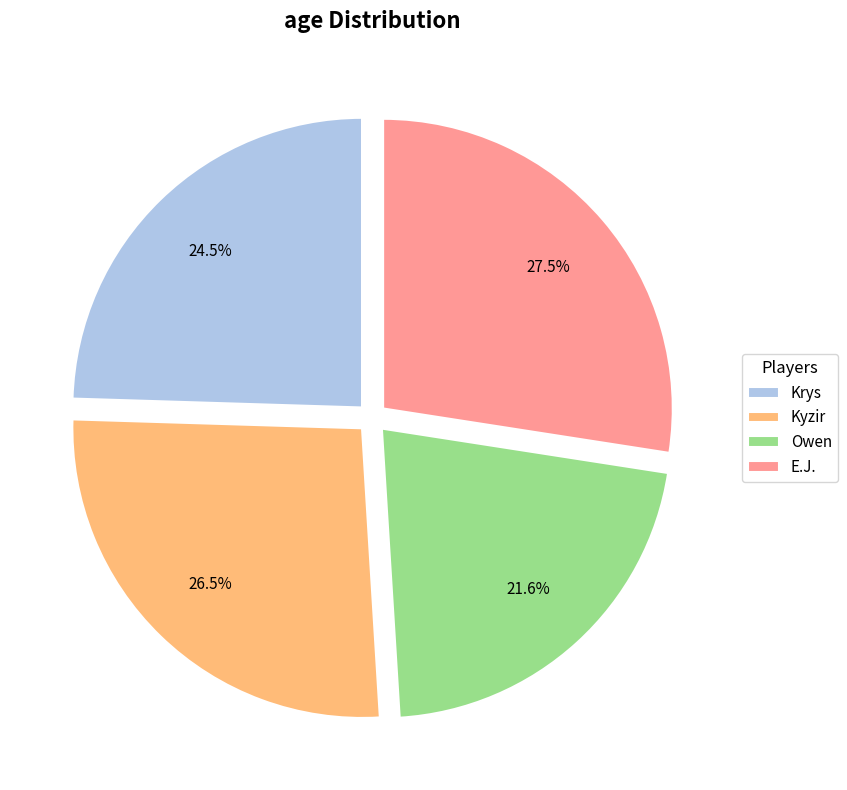

To the nearest percent, what is the difference between the Kyzir and Owen slice percentages?

5%